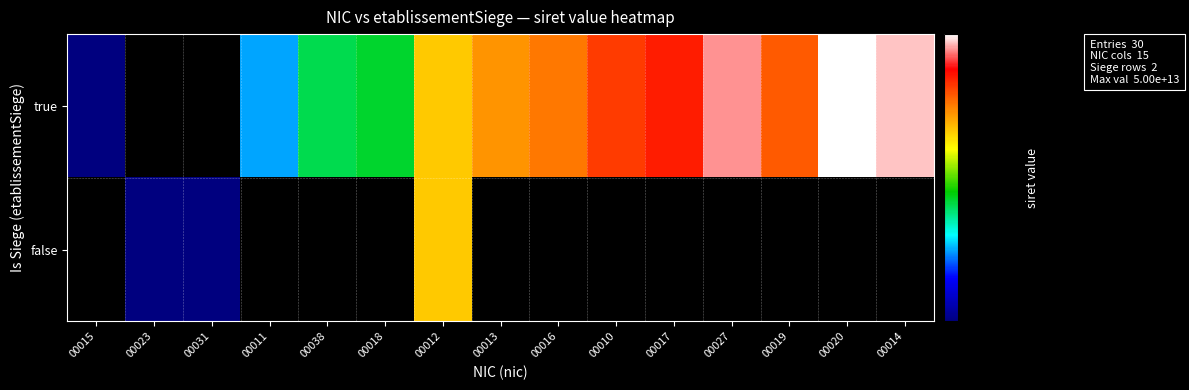

Which series has the largest range (max minus min)?

true